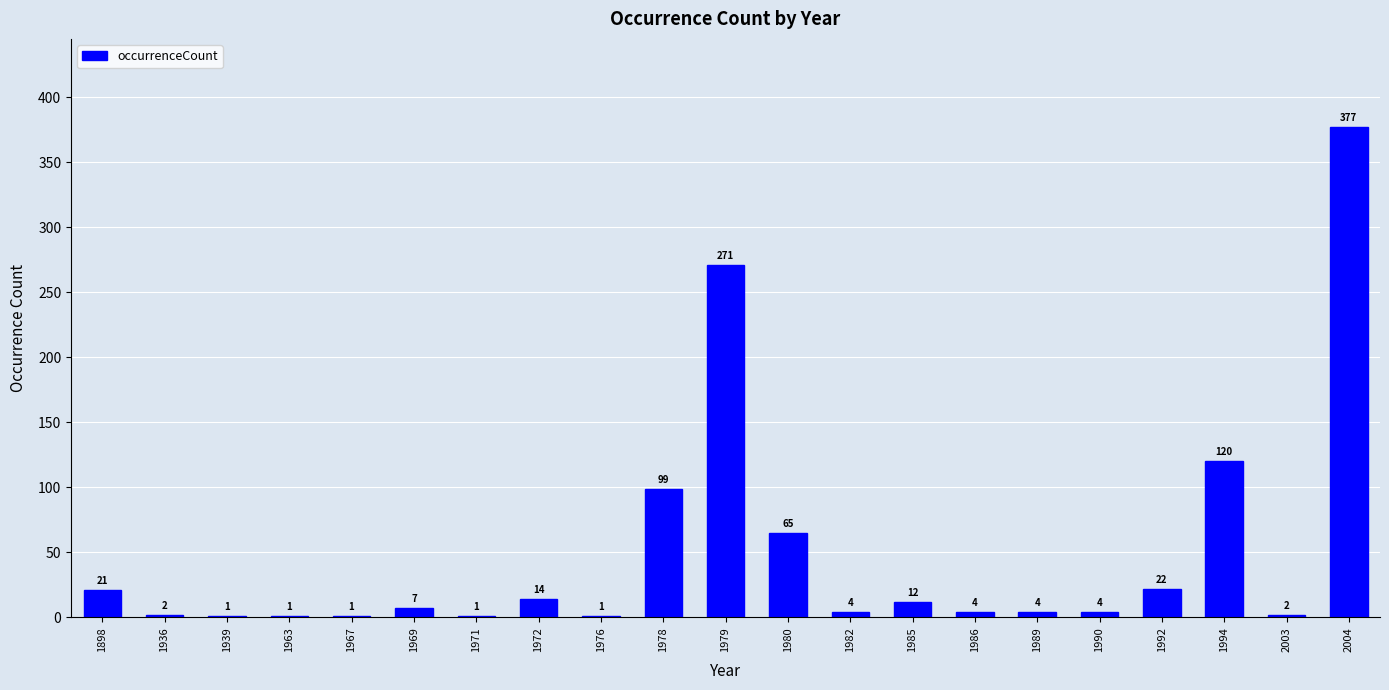

Reading left to right, list all the values displayed in this chart.

1898=21	1936=2	1939=1	1963=1	1967=1	1969=7	1971=1	1972=14	1976=1	1978=99	1979=271	1980=65	1982=4	1985=12	1986=4	1989=4	1990=4	1992=22	1994=120	2003=2	2004=377